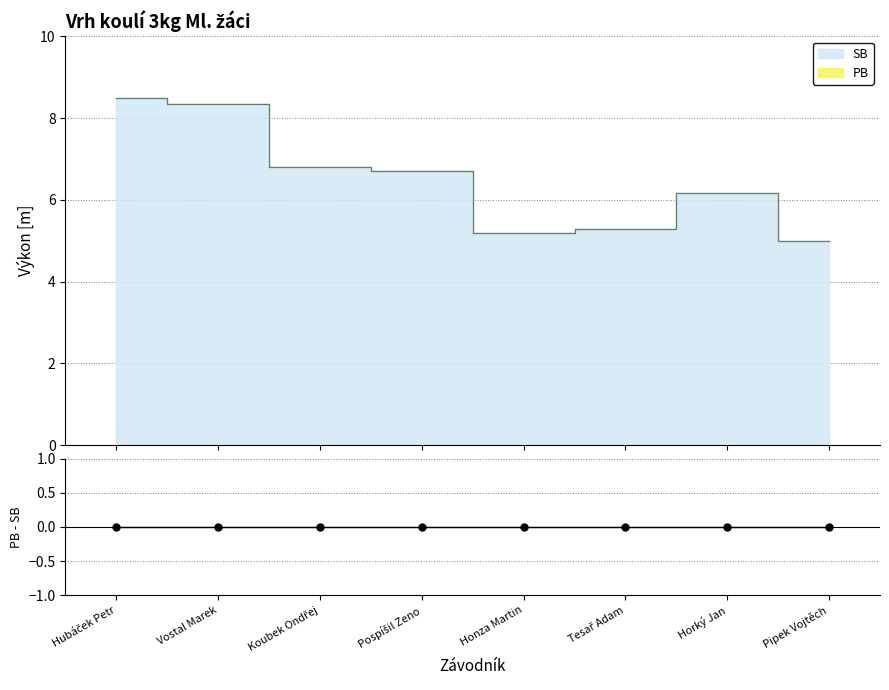

At which category does SB reach its first local peak?

Horký Jan